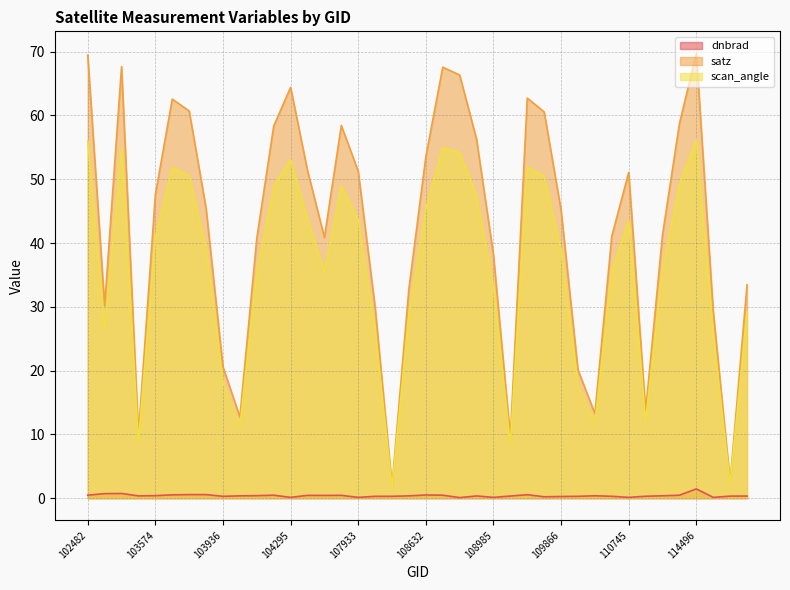

Rank the categories by scan_angle value from highest to lowest.

114496, 102482, 102980, 108645, 108802, 104295, 109679, 103694, 103702, 109691, 114382, 107744, 104287, 108816, 108632, 104414, 107933, 110745, 103574, 103818, 109866, 114267, 110385, 107573, 104170, 108985, 114845, 108455, 539, 108103, 114617, 103936, 2276, 2933, 110213, 104054, 103338, 109157, 114731, 108281